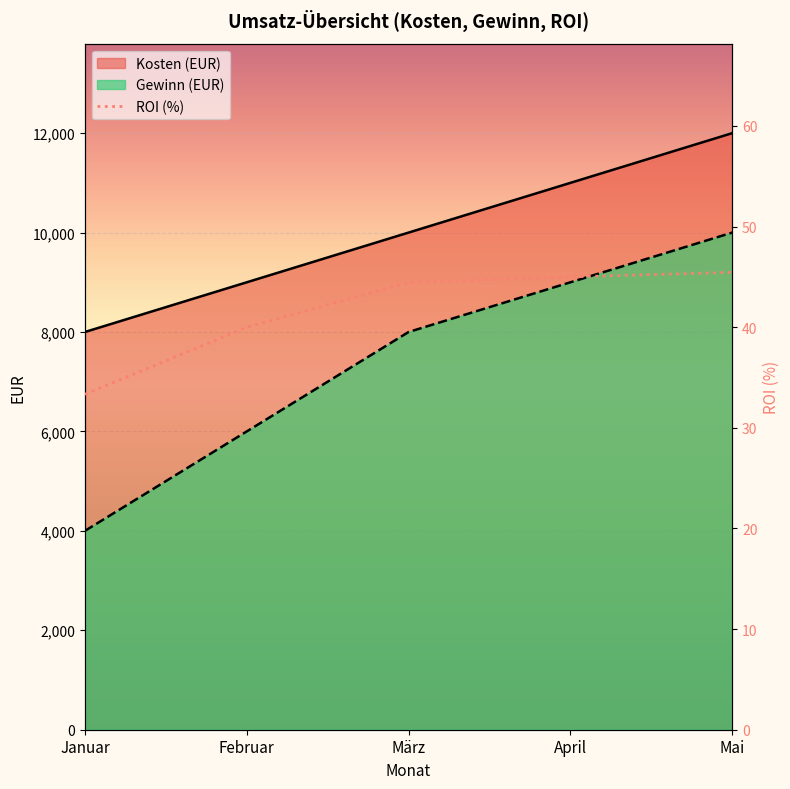

List the labels in order of value, largest first.

Mai, April, März, Februar, Januar